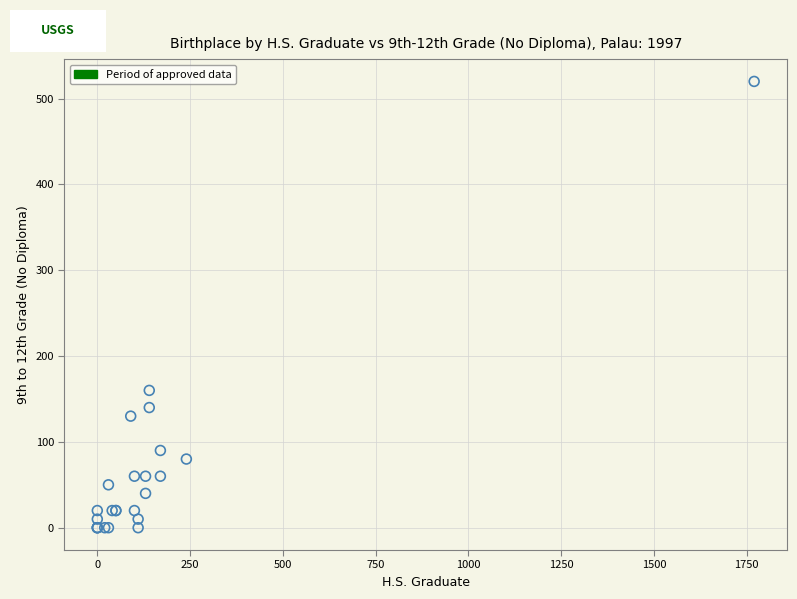

What Y value in the scatter plot is closest to 260?

160